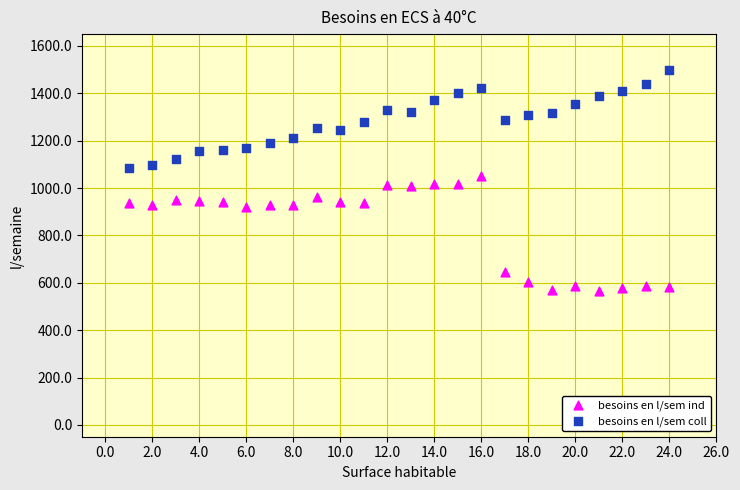

Which series contains the highest Y value?

besoins en l/sem coll